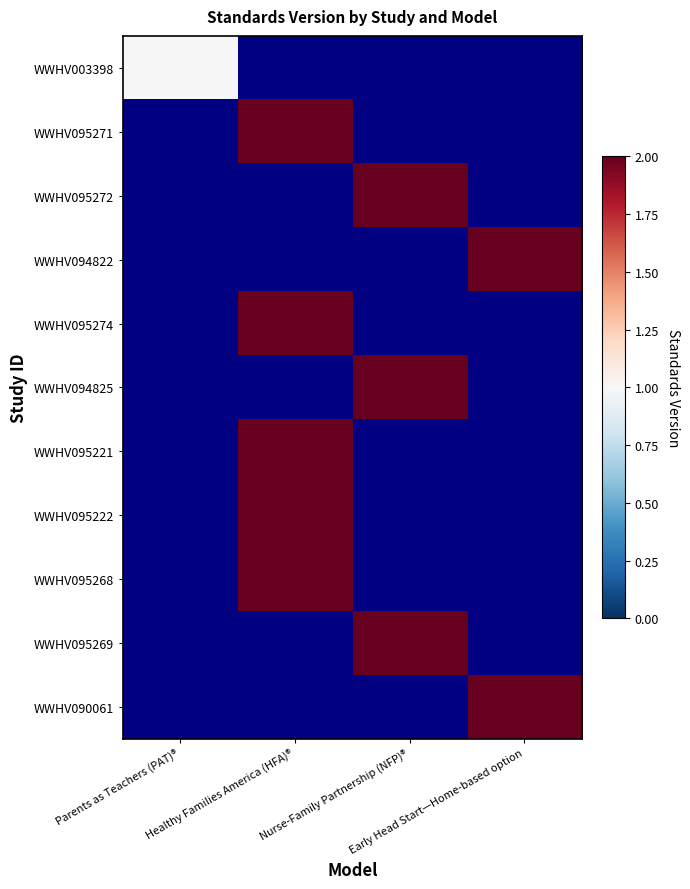

At which category does the chart reach its minimum across all series?

Parents as Teachers (PAT)®